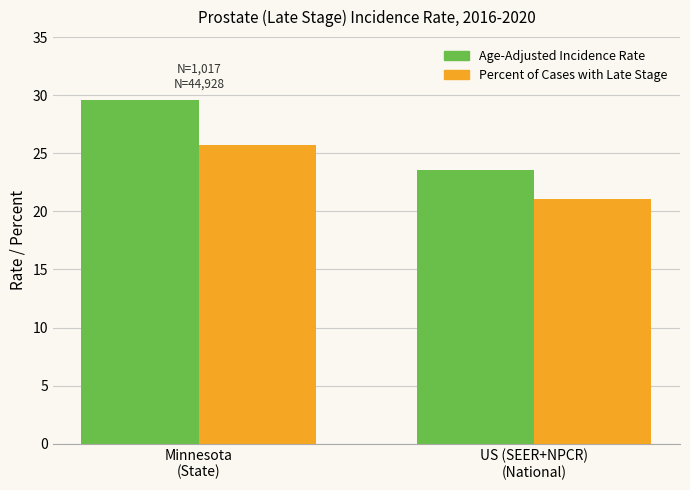

Which series has the largest total across all categories?

Age-Adjusted Incidence Rate